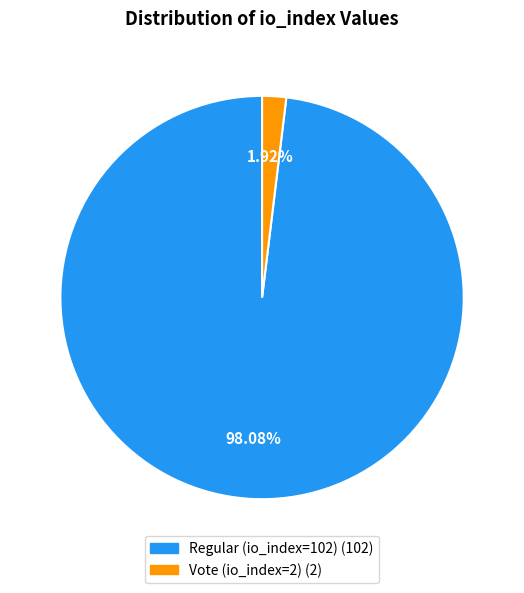

Does any single category account for the majority?

Yes